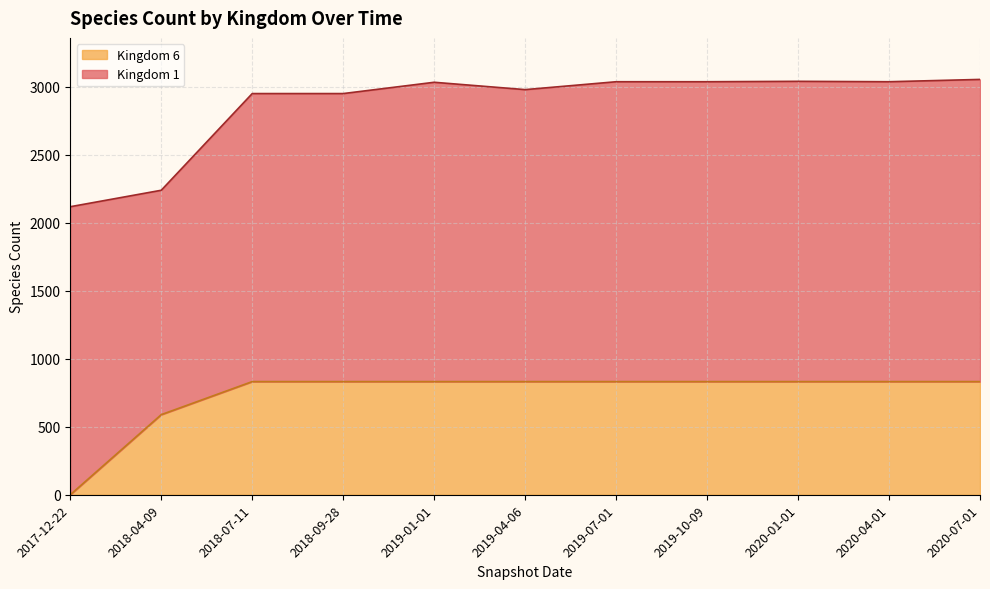

What is the difference between the second highest and second lowest values?

243